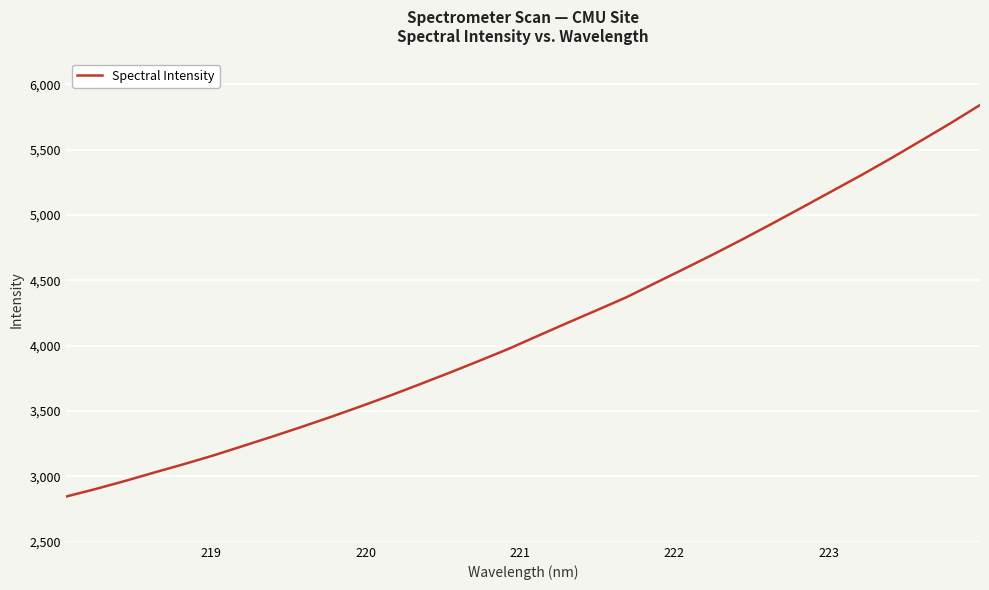

What is the maximum value shown in the chart?

5842.2